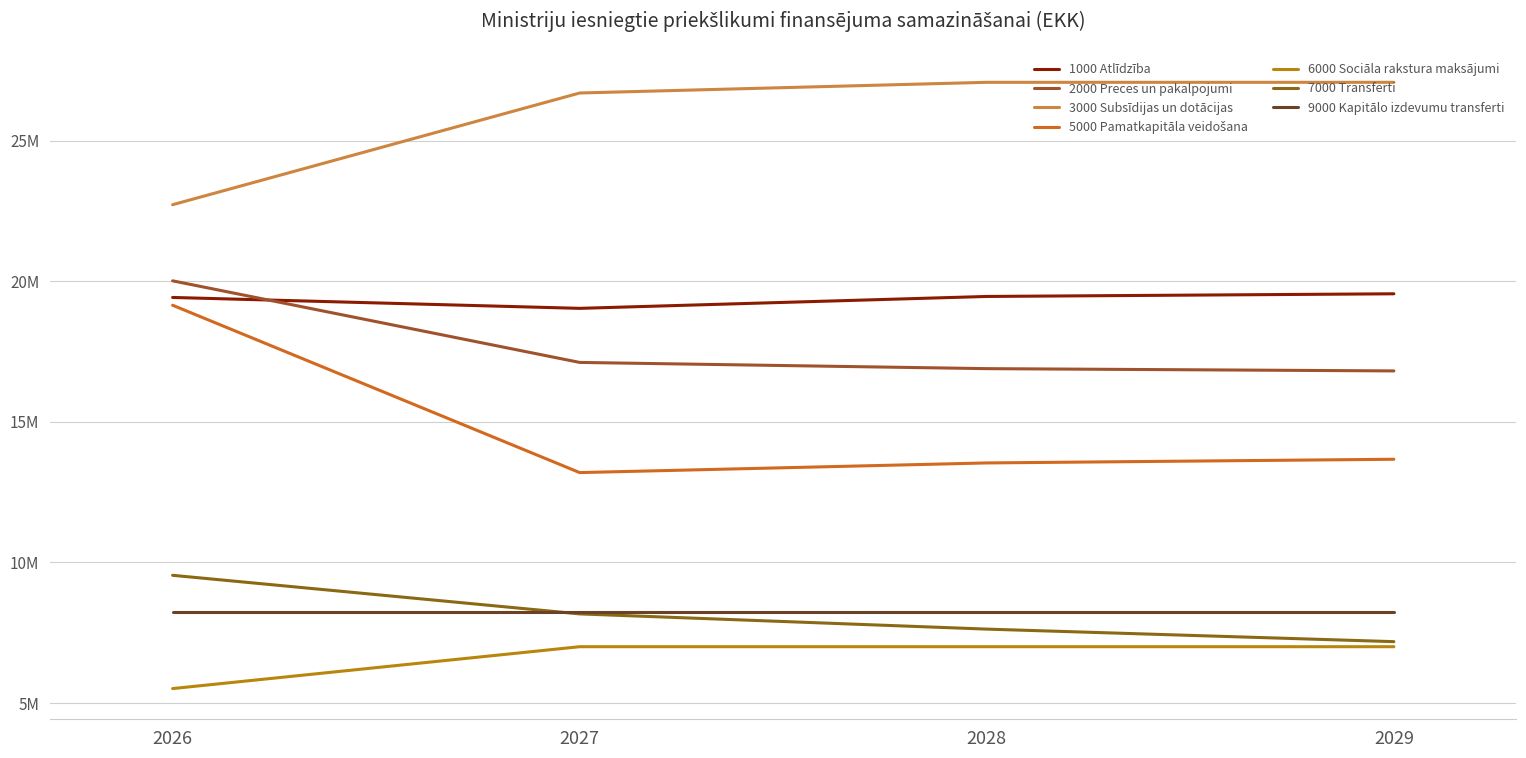

True or false: 6000 Sociāla rakstura maksājumi and 7000 Transferti cross at least once.

False